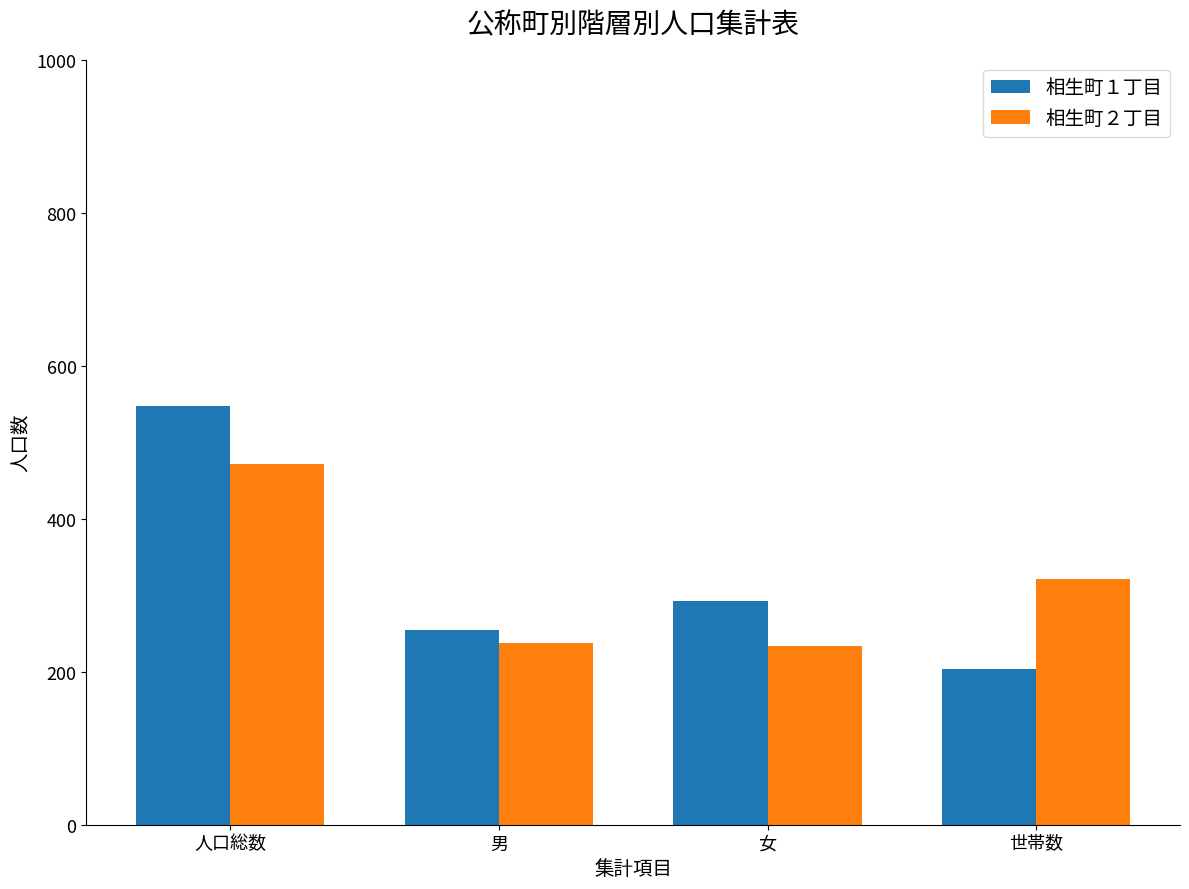

Which series has the widest spread of values?

相生町１丁目